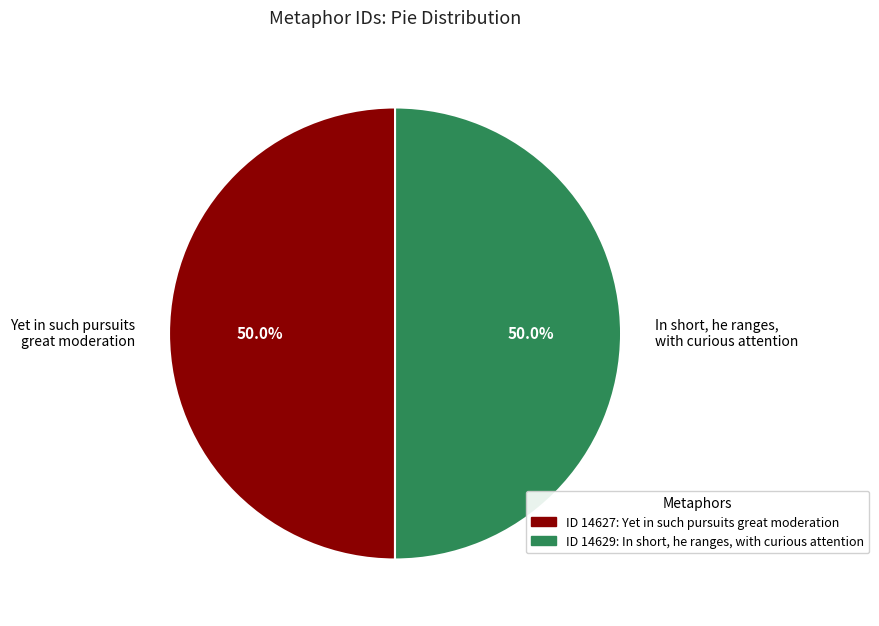

Count the number of slices in the pie.

2